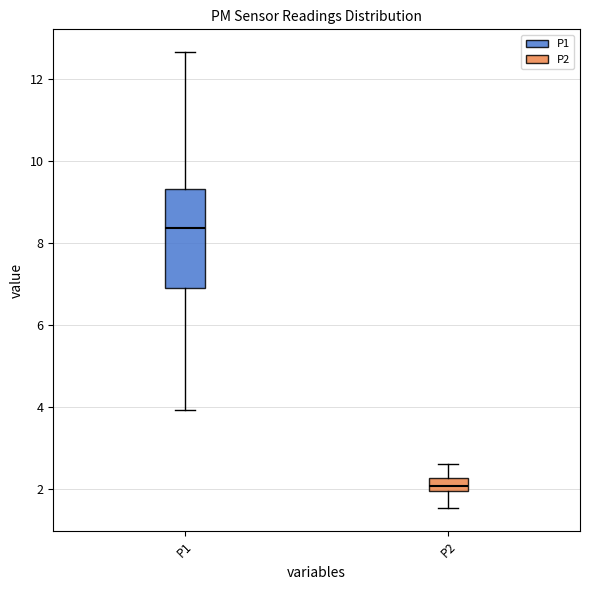

Reading left to right, read every box against the y-axis: the position of its median line, the range the box covers, and the ends of its whiskers. The values are not printed on the chart, so give them approximately, as read against the axis.

P1: median 8.4, box 6.8 to 9.4, whiskers 4.0 to 12.6
P2: median 2.0 (just above the box's lower edge), box 2.0 to 2.2, whiskers 1.6 to 2.6